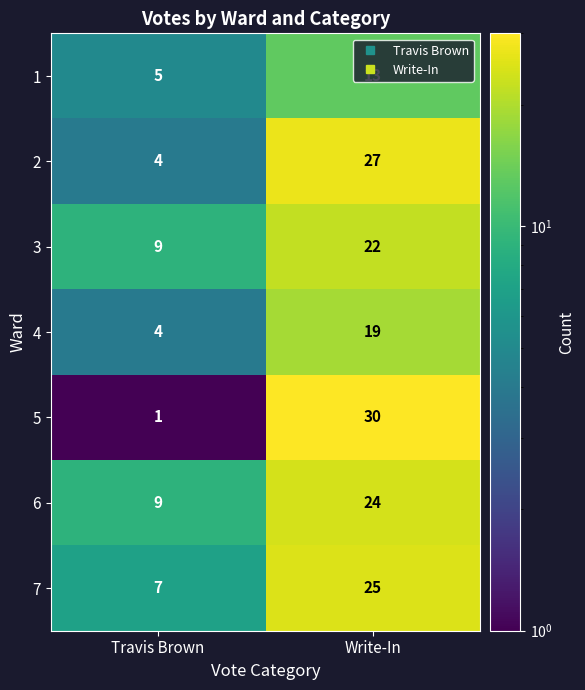

What is the average value of the 7 series?

16